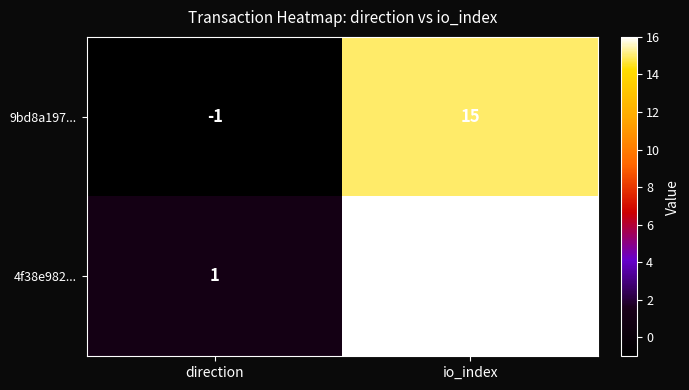

At direction, list the series in order from largest to smallest.

4f38e982..., 9bd8a197...